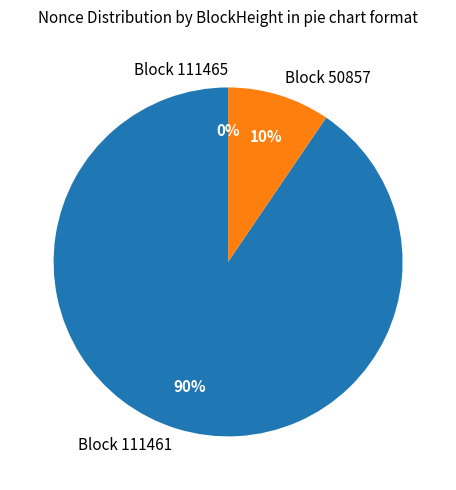

Do Block 111461 and Block 50857 together represent more than half of the pie?

Yes